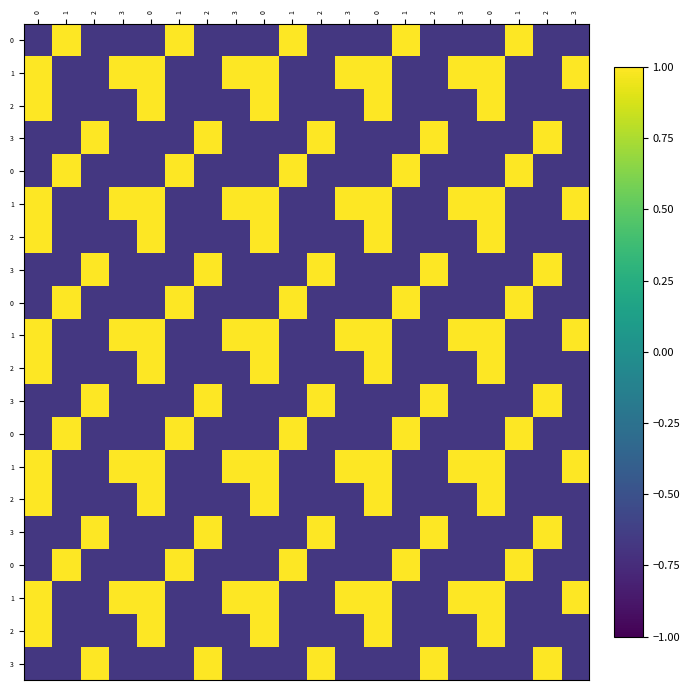

At how many categories does at least one series exceed 0?

20